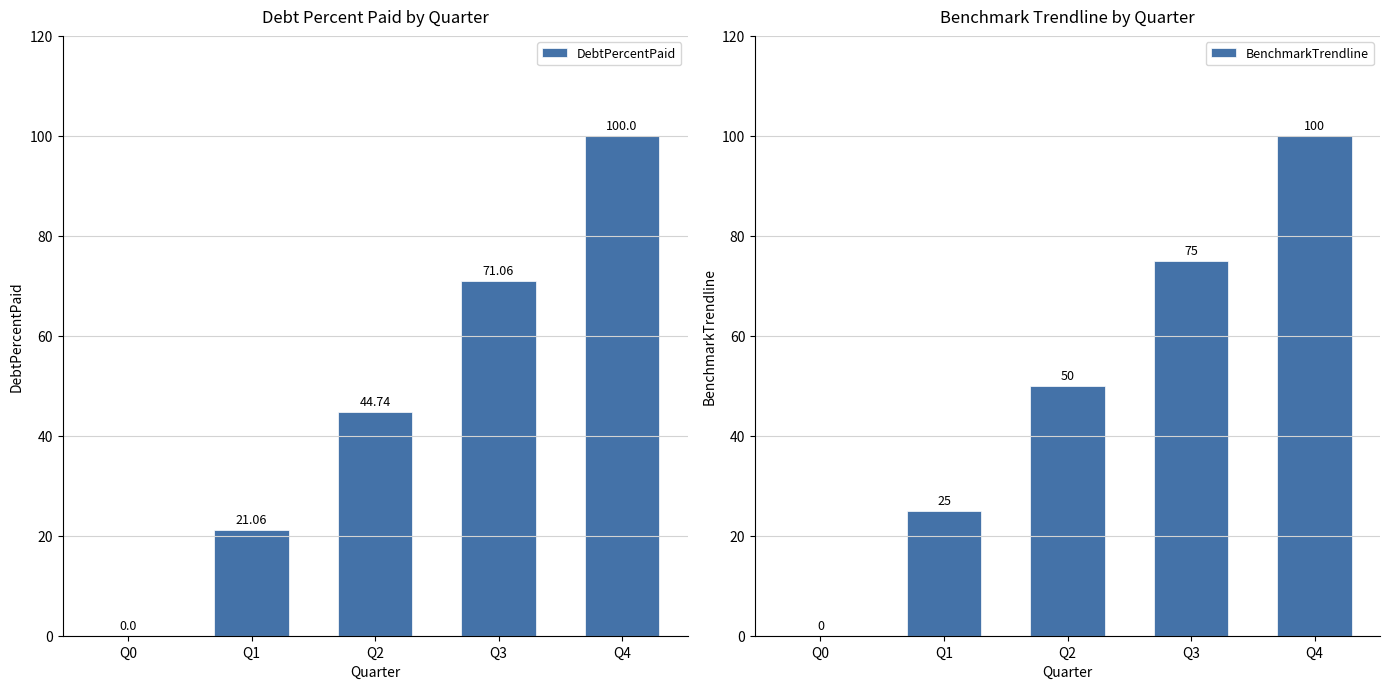

What is the difference between the second highest and minimum values in the DebtPercentPaid series?

71.1